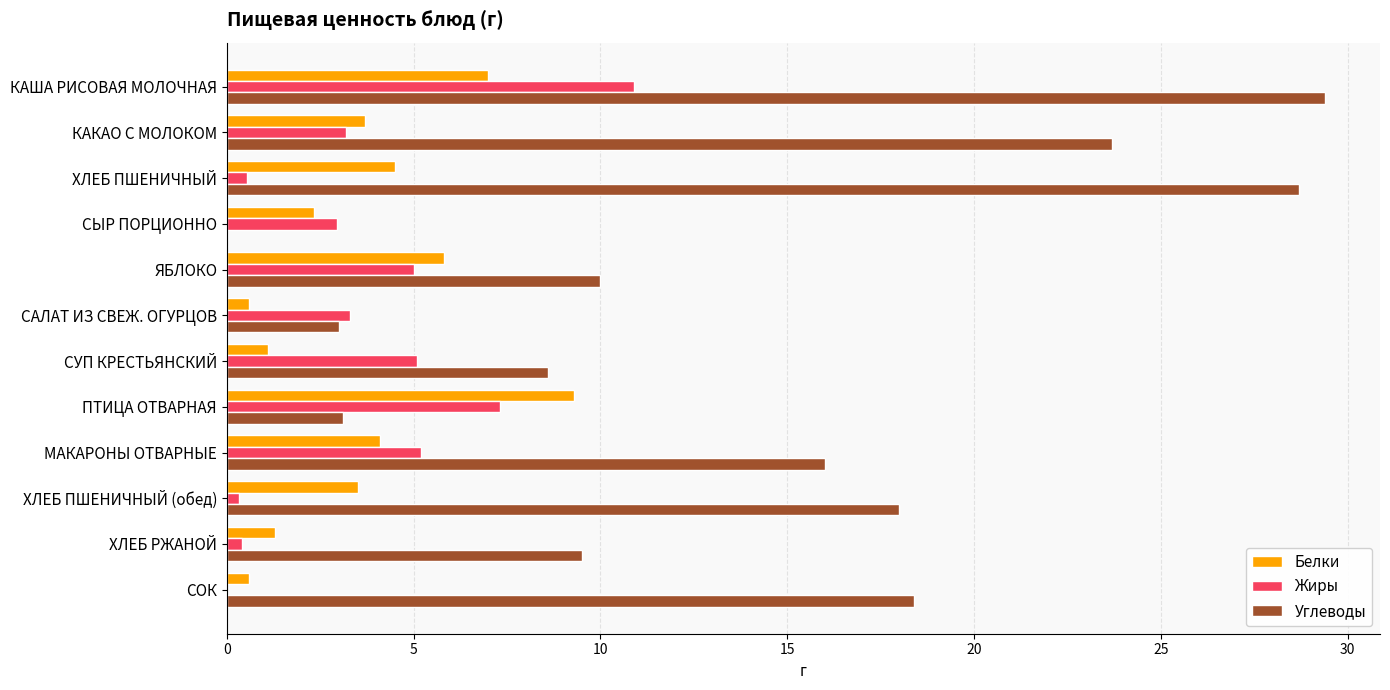

What are all the series names shown in the legend?

Белки, Жиры, Углеводы